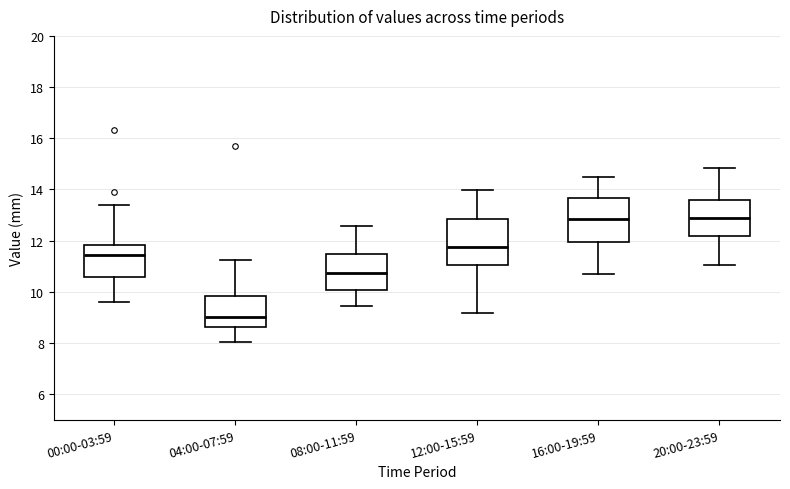

Reading left to right, transcribe this box plot: for each box, give where its median line is, the range the box spans, and where its two whiskers end, as read against the y-axis. The values are not printed on the chart, so give them approximately, as read against the axis.

00:00-03:59: median 11.4, box 10.6 to 11.8, whiskers 9.6 to 13.4
04:00-07:59: median 9.0, box 8.6 to 9.8, whiskers 8.0 to 11.2
08:00-11:59: median 10.8, box 10.0 to 11.4, whiskers 9.4 to 12.6
12:00-15:59: median 11.8, box 11.0 to 12.8, whiskers 9.2 to 14.0
16:00-19:59: median 12.8, box 12.0 to 13.6, whiskers 10.8 to 14.6
20:00-23:59: median 12.8, box 12.2 to 13.6, whiskers 11.0 to 14.8